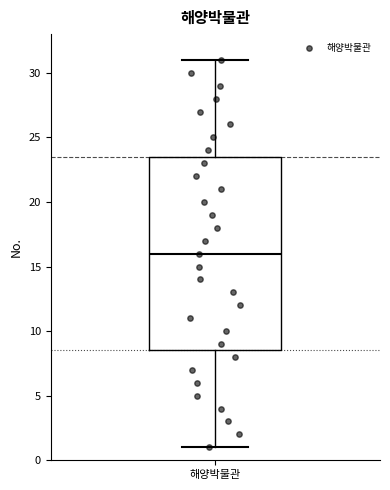

Read this box plot against the y-axis: the position of the median line, the range covered by the box, and the ends of both whiskers. The values are not printed on the chart, so give them approximately, as read against the axis.

median 16.0, box 8.5 to 23.5, whiskers 1.0 to 31.0